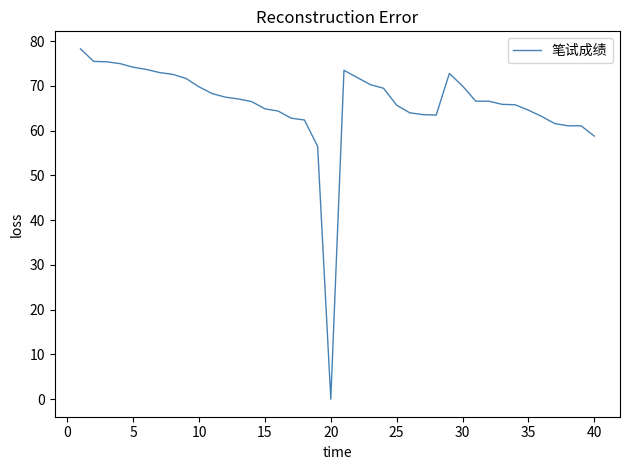

What is the greatest value displayed?

78.3